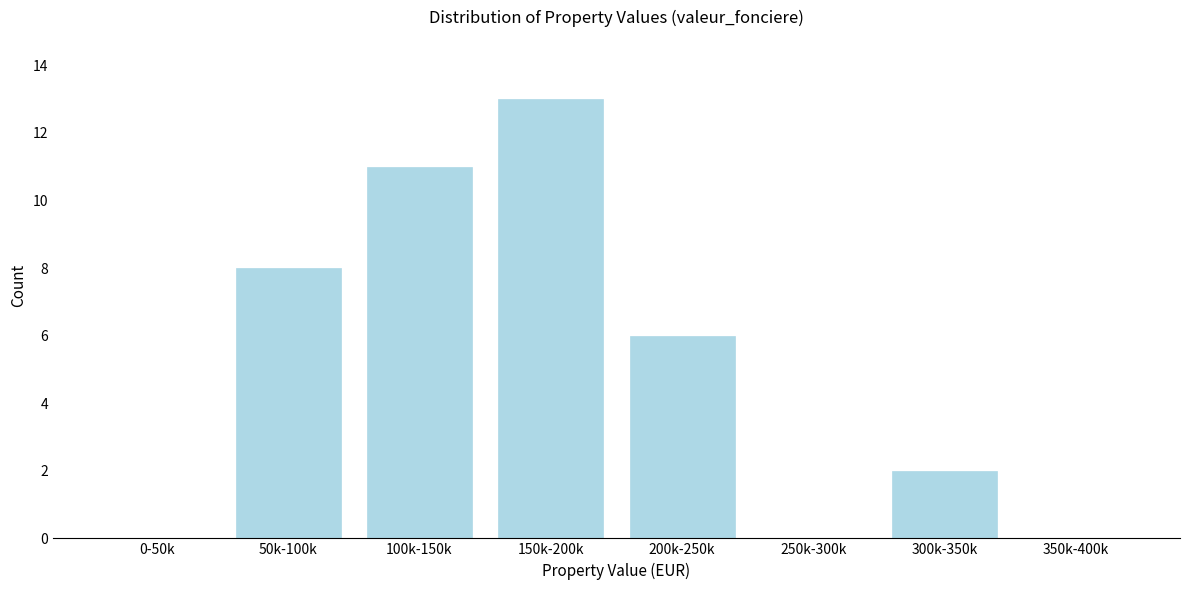

Reading left to right, transcribe all the data shown in this chart.

0-50k=0	50k-100k=8	100k-150k=11	150k-200k=13	200k-250k=6	250k-300k=0	300k-350k=2	350k-400k=0